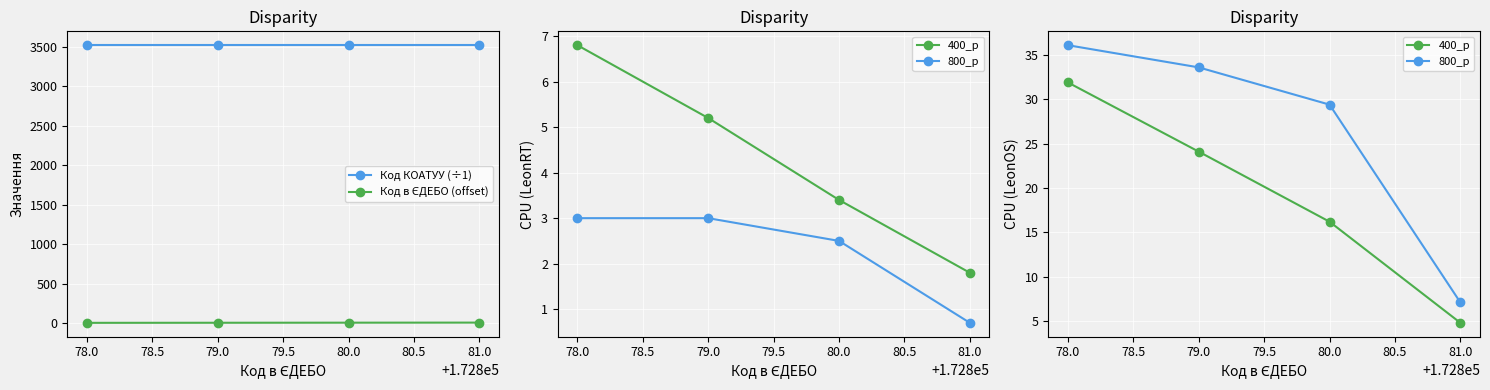

Reading left to right, extract all data points from this chart.

Код КОАТУУ (÷1): 3521.9	3521.9	3521.9	3521.9
Код в ЄДЕБО (offset): 8.0	9.0	10.0	11.0
400_p: 31.9	24.1	16.2	4.8
800_p: 36.1	33.6	29.4	7.1